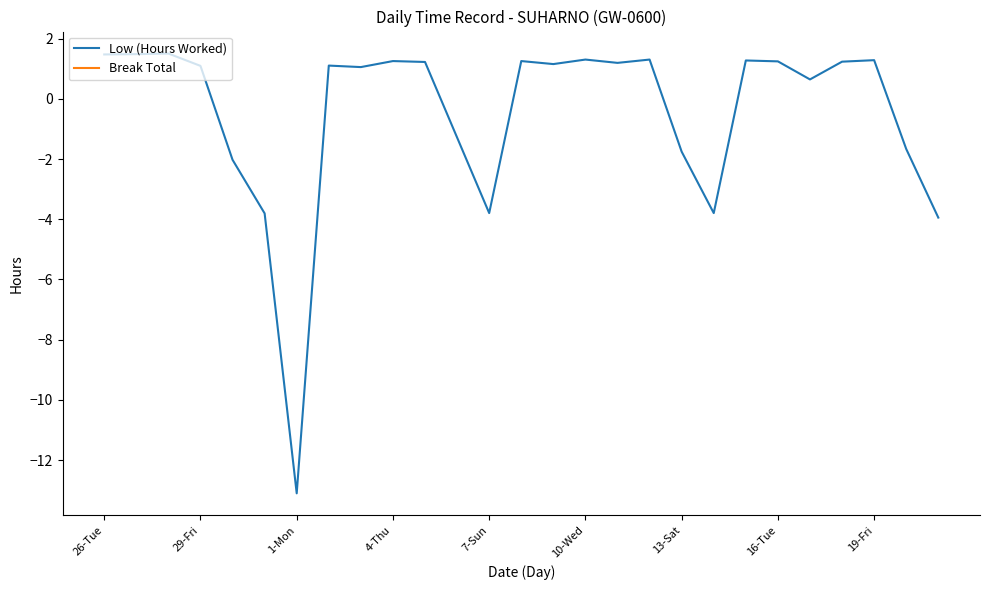

Which category has the highest value in the Break Total series?

26-Tue